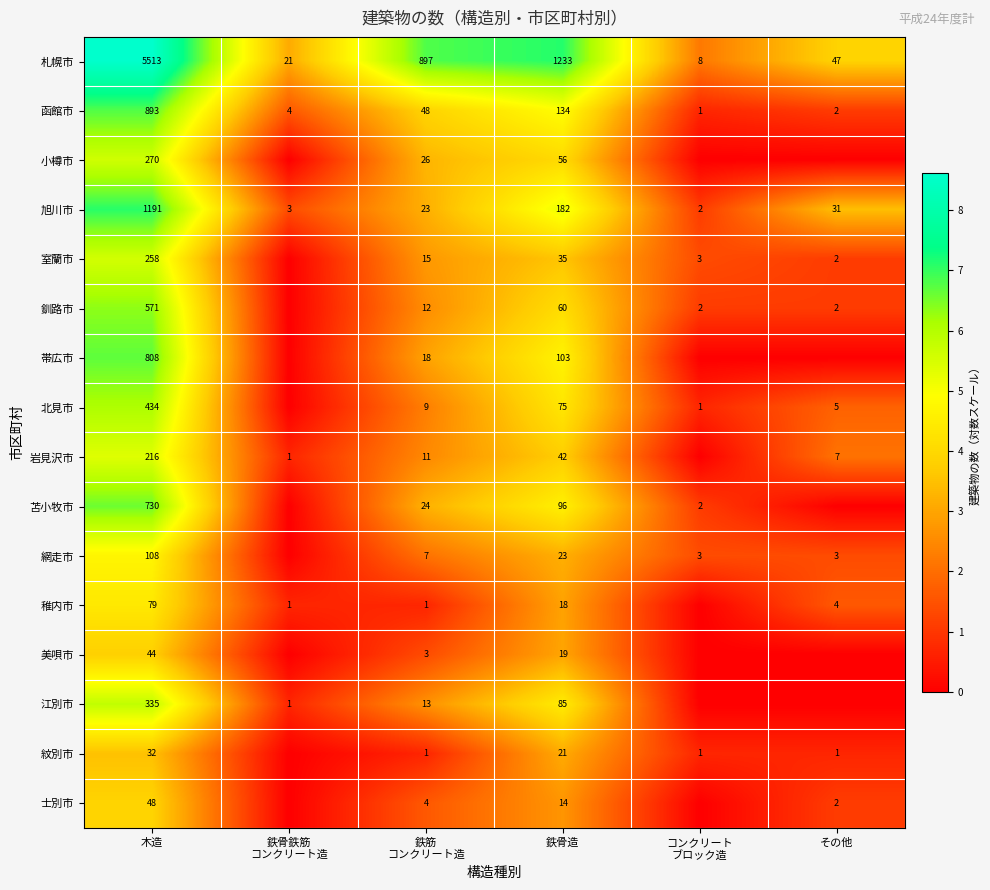

What is the total value across all series at 木造?

11530